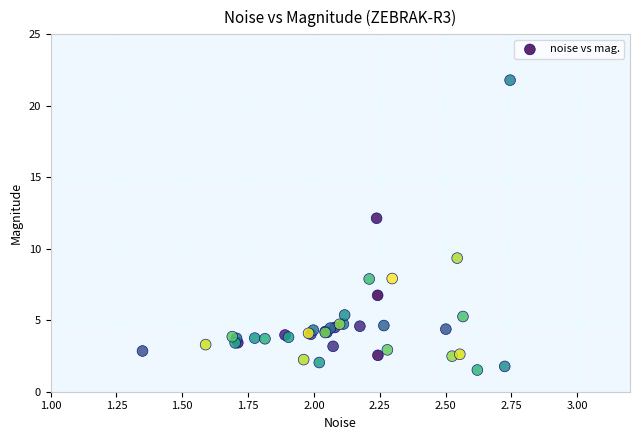

What Y value in the scatter plot is closest to 11?

12.1